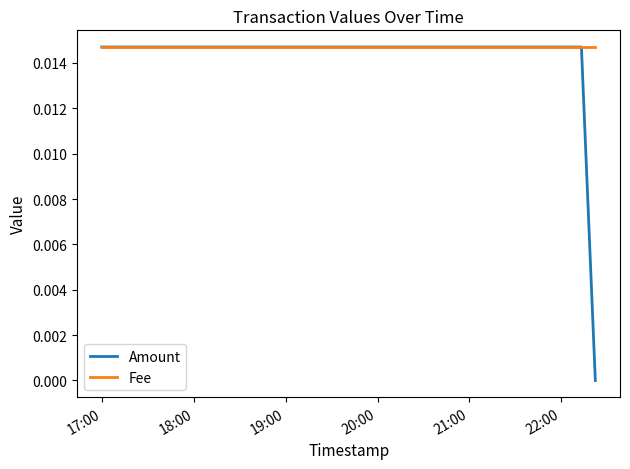

At how many categories does at least one series exceed 0?

3